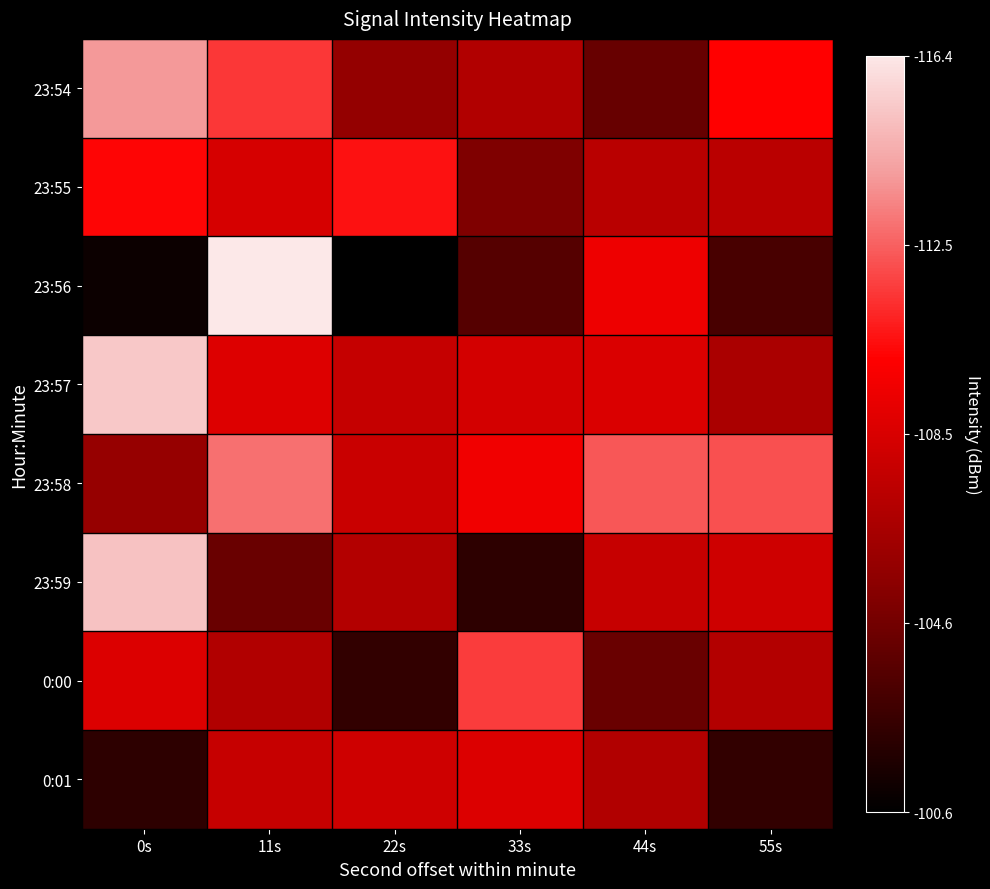

Reading left to right, transcribe all the data shown in this chart.

23:54: 0s=-103.2	11s=-105.6	22s=-111.3	33s=-110.1	44s=-112.9	55s=-106.9
23:55: 0s=-106.8	11s=-108.6	22s=-106.5	33s=-112.0	44s=-109.8	55s=-109.7
23:56: 0s=-115.9	11s=-100.6	22s=-116.4	33s=-113.5	44s=-107.6	55s=-113.9
23:57: 0s=-101.7	11s=-108.3	22s=-109.3	33s=-108.8	44s=-108.5	55s=-110.4
23:58: 0s=-111.2	11s=-104.2	22s=-109.1	33s=-107.5	44s=-104.8	55s=-105.0
23:59: 0s=-101.9	11s=-112.8	22s=-110.0	33s=-114.9	44s=-109.2	55s=-109.0
0:00: 0s=-108.4	11s=-110.1	22s=-114.7	33s=-105.5	44s=-112.8	55s=-110.0
0:01: 0s=-114.9	11s=-109.2	22s=-109.0	33s=-108.4	44s=-110.1	55s=-114.7